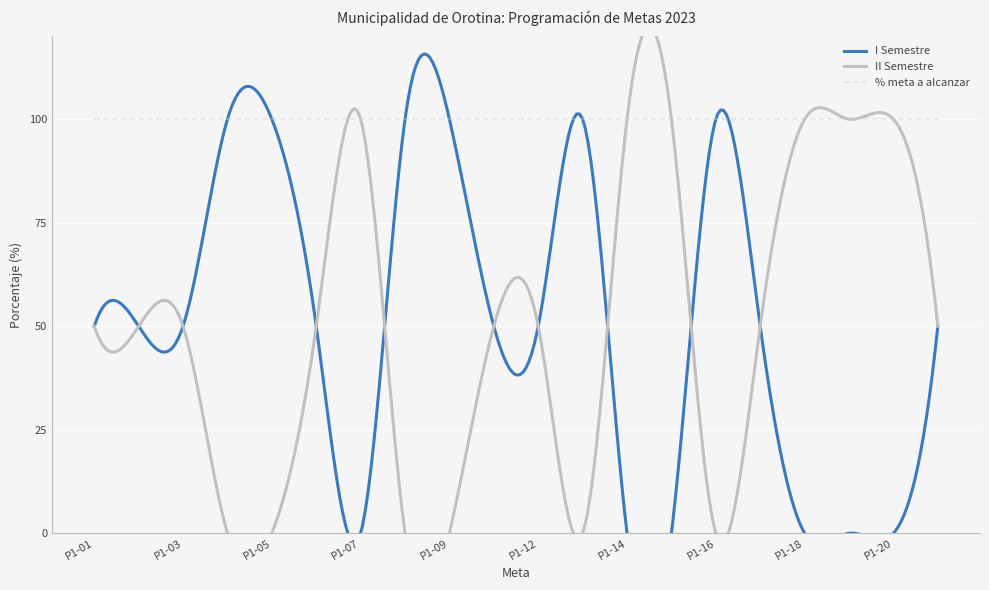

What is the sum of the I Semestre values at P1-03 and P1-07?

50